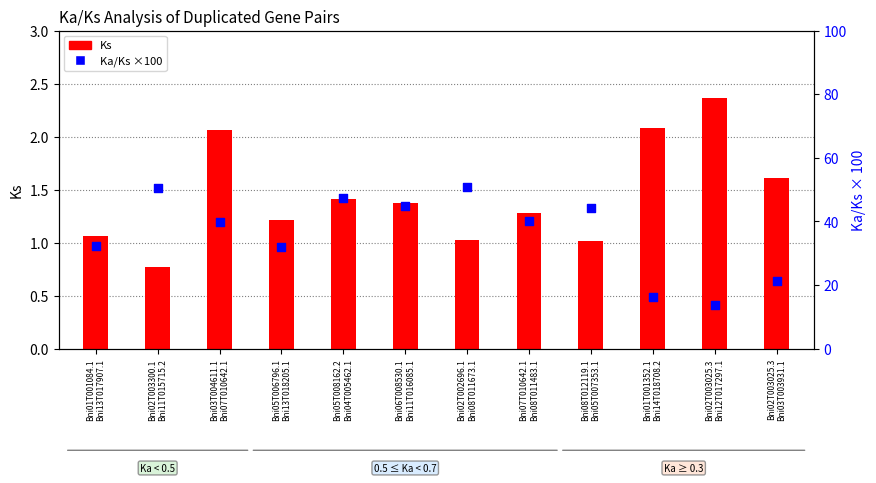

At which category is the sum across all series the highest?

Bni02T002696.1
Bni08T011673.1